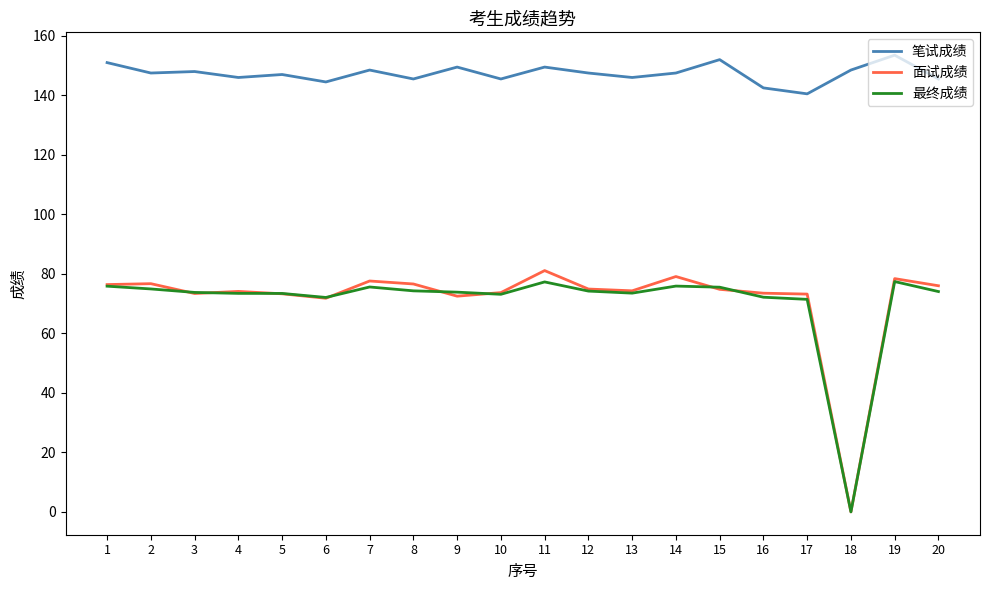

What is the minimum value for 笔试成绩?

140.5